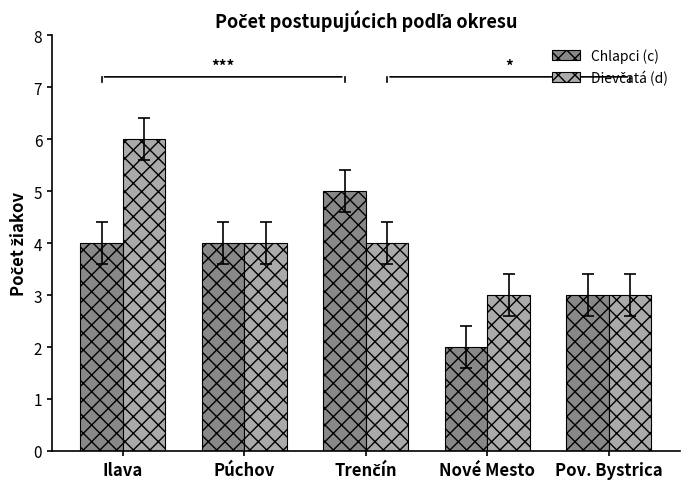

What is the total value across all series at Nové Mesto?

5